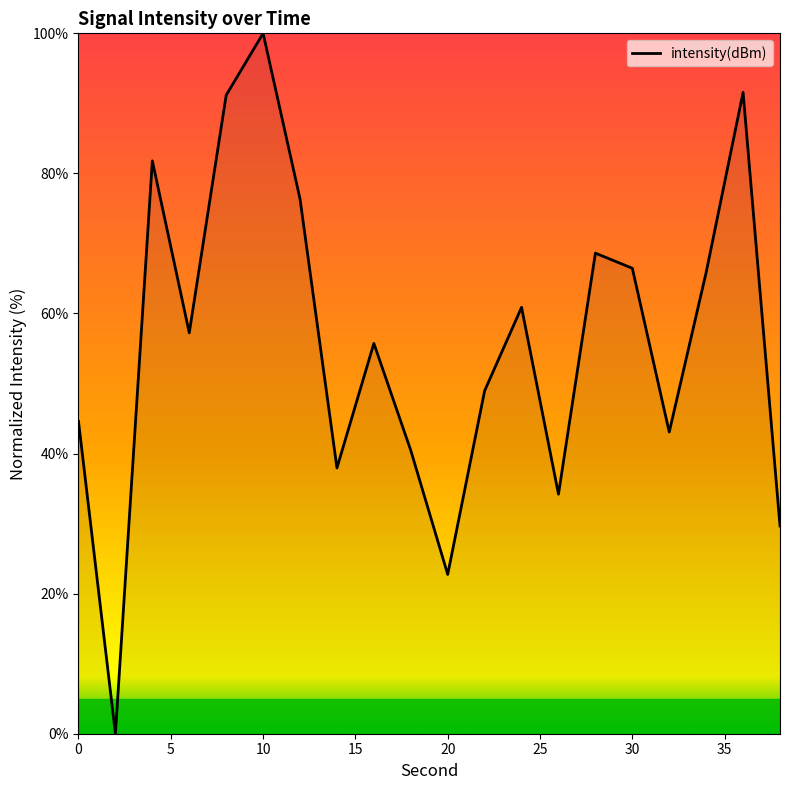

What is the difference between the maximum and minimum values?

100.0